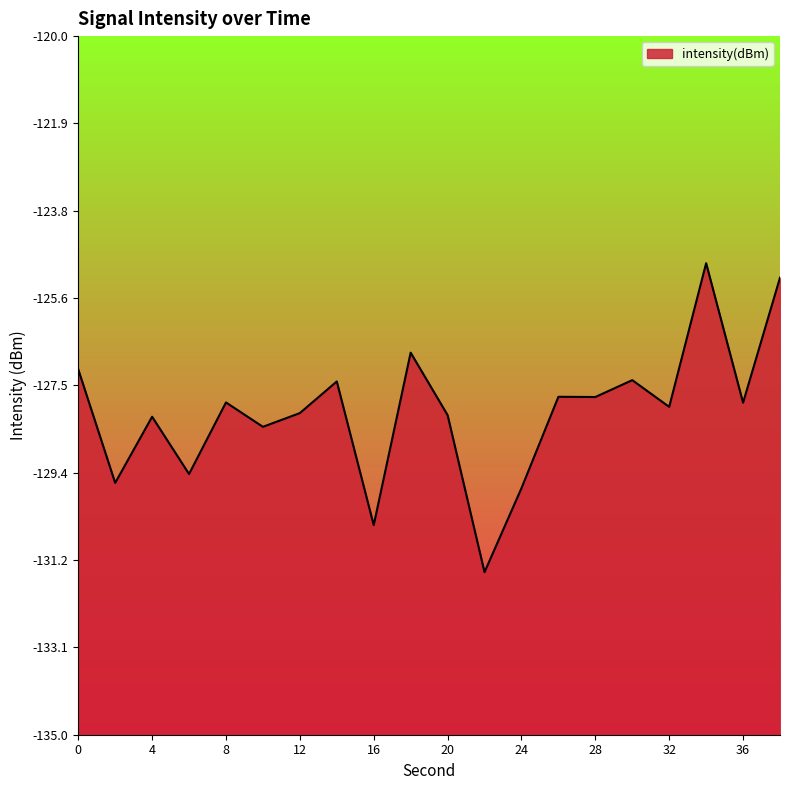

How many points are lower than both their immediate neighbors (excluding endpoints)?

8